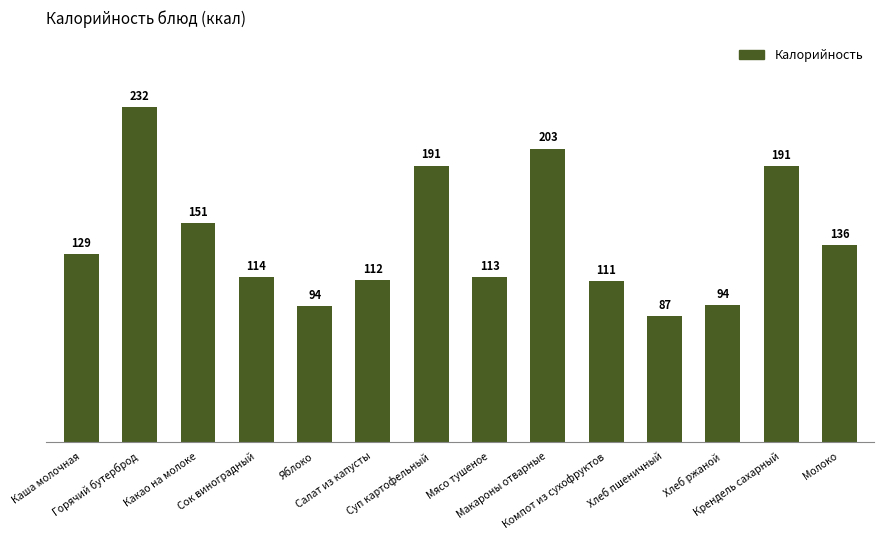

What is the difference between the values at Мясо тушеное and Хлеб пшеничный?

27.0